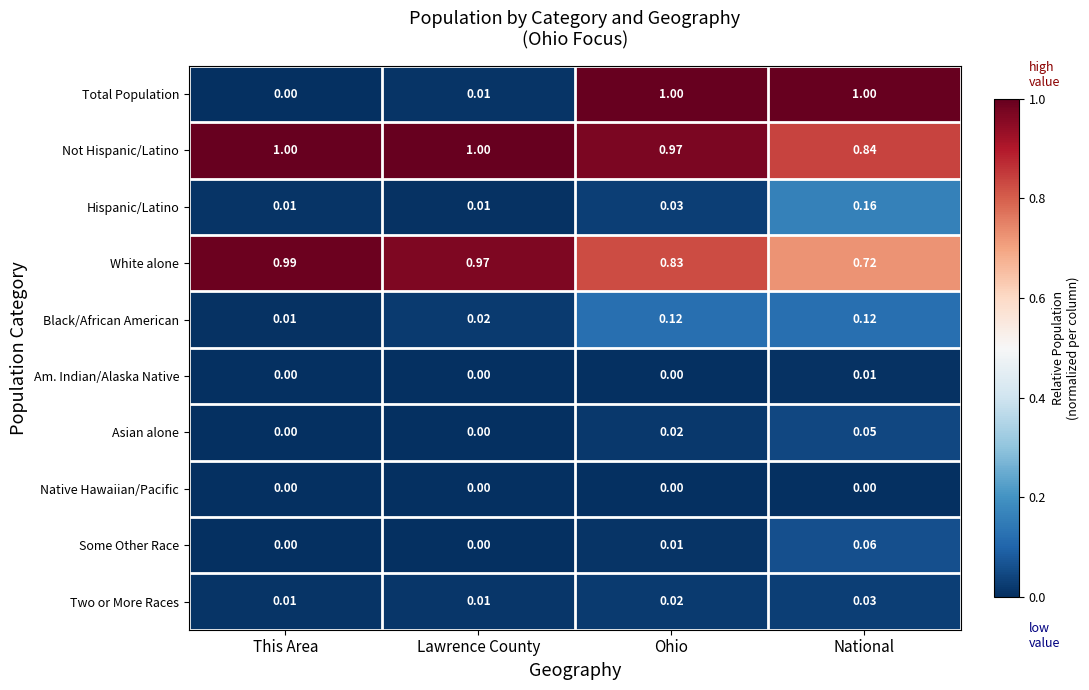

Which series has the widest spread of values?

Total Population